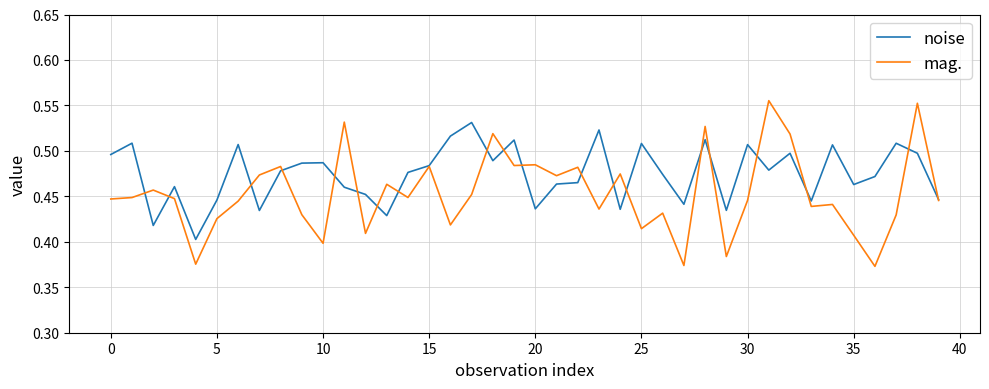

Which series has the largest total across all categories?

noise